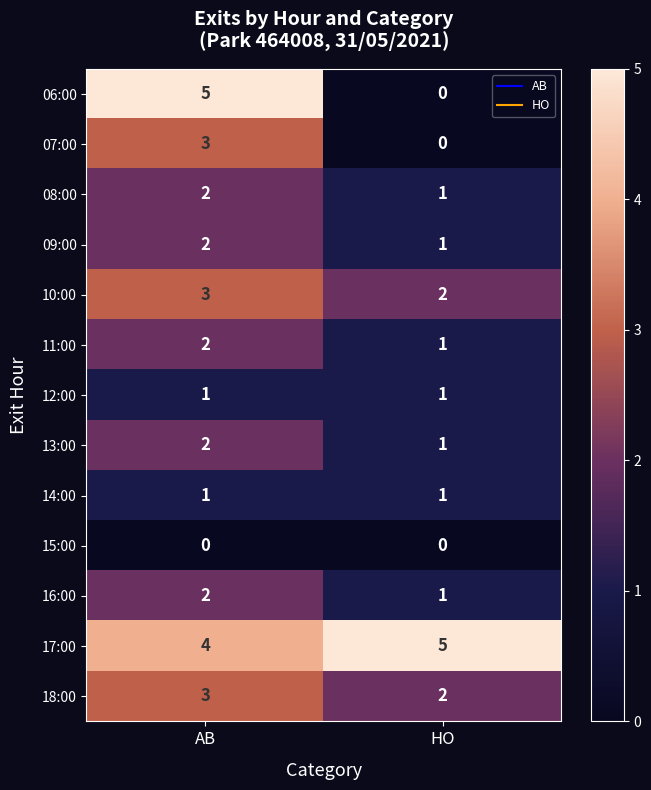

At which category is the sum across all series the highest?

AB